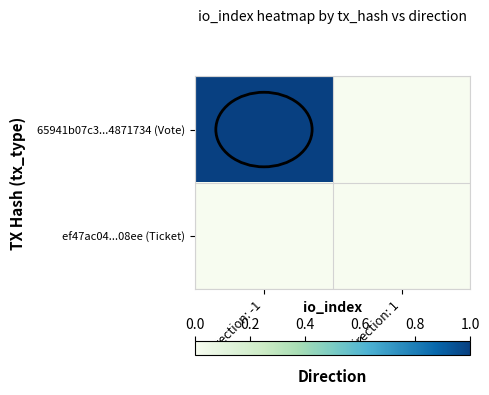

Reading right to left, transcribe all the data shown in this chart.

65941b07c3...4871734 (Vote): direction: 1=0	direction: -1=1
ef47ac04...08ee (Ticket): direction: 1=0	direction: -1=0